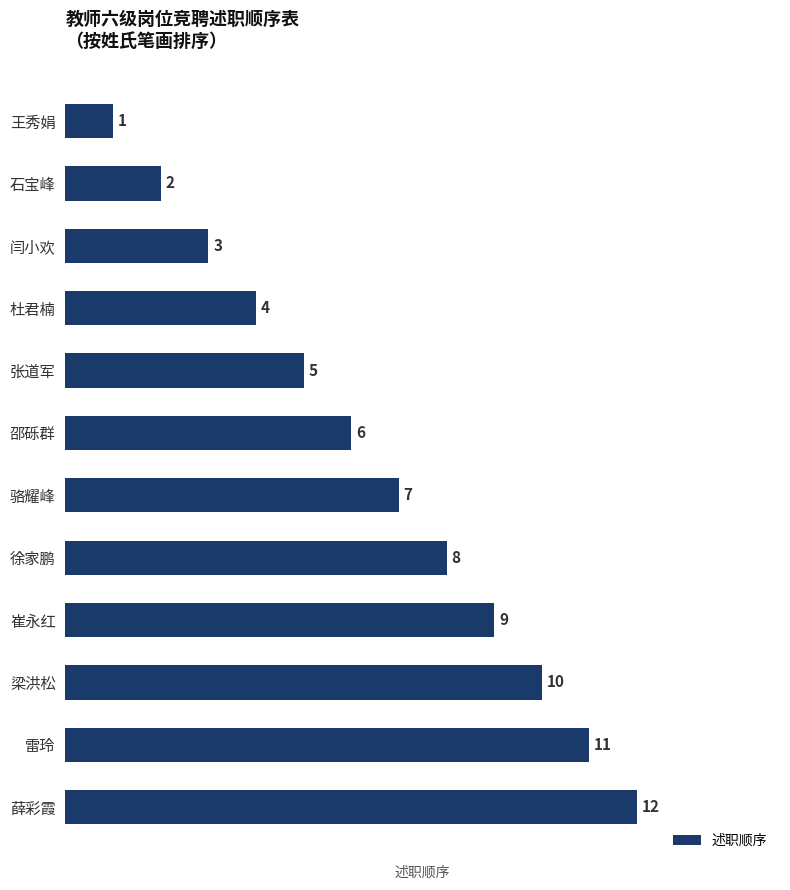

What is the label of the 4th bar from the bottom?

崔永红